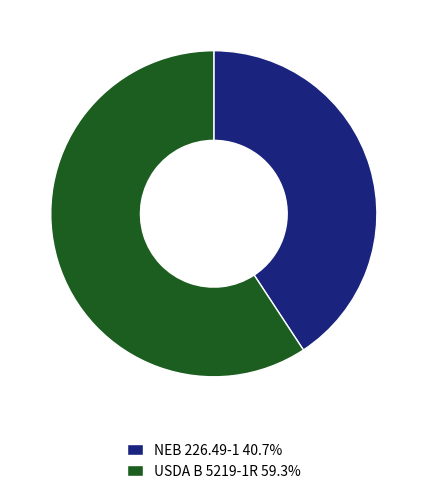

Does any single category account for the majority?

Yes